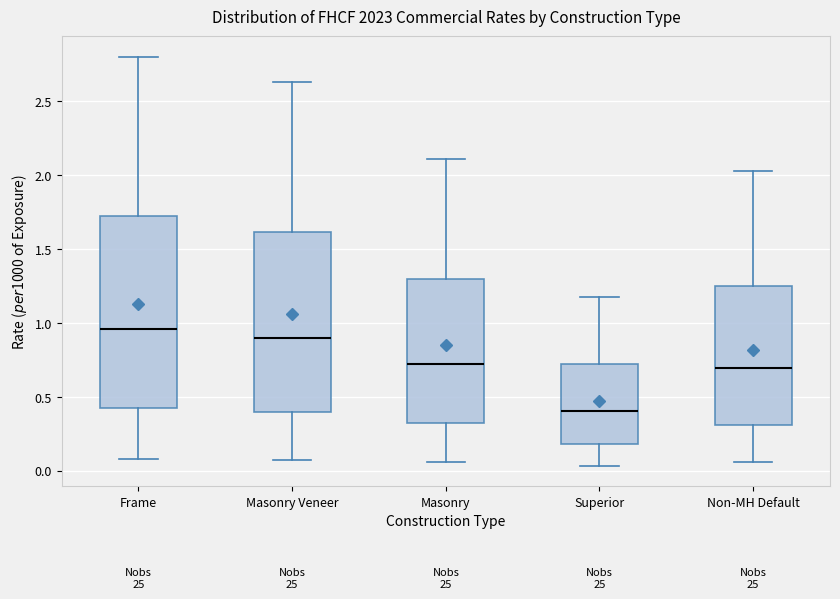

Which box has the highest median line?

Frame